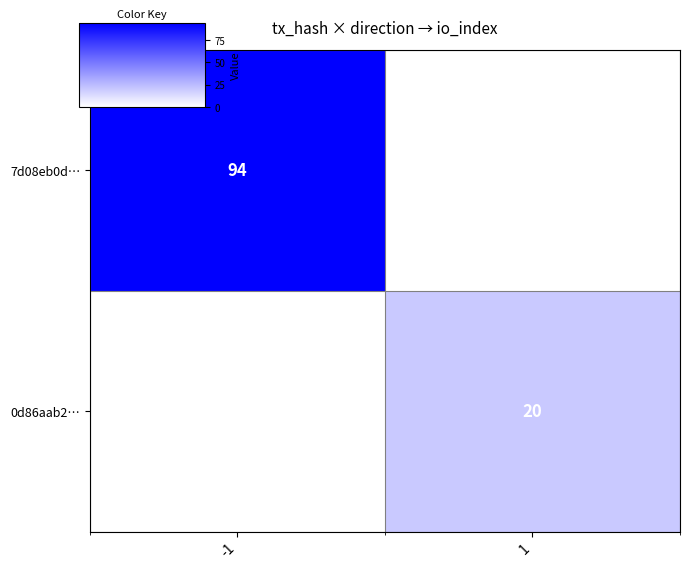

The 7d08eb0d… series shows 0 at 1. True or false?

True